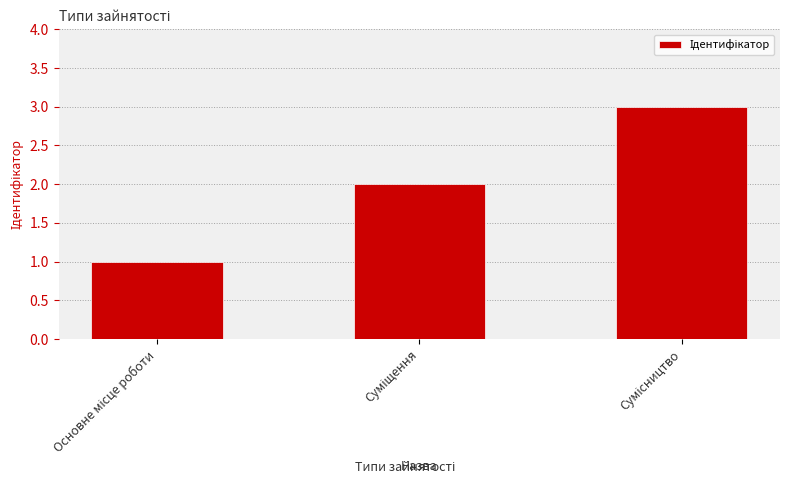

What is the sum of all values?

6